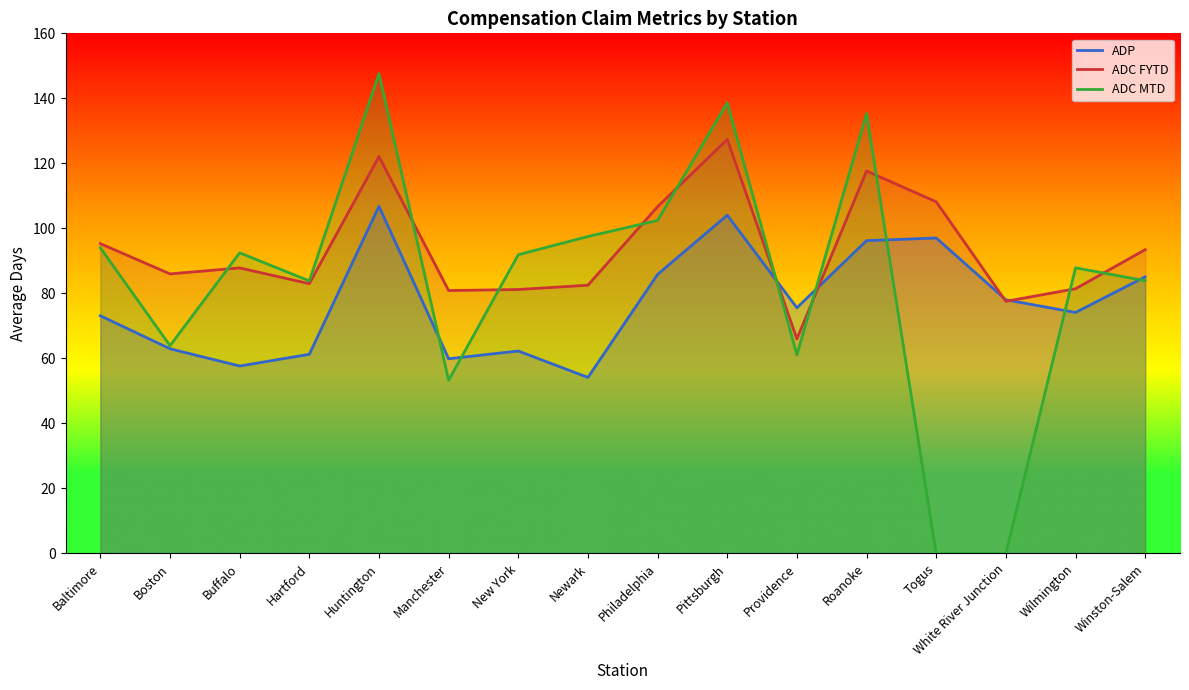

Reading right to left, transcribe all the data shown in this chart.

ADP: Winston-Salem=85.1	Wilmington=74.1	White River Junction=78.0	Togus=97.0	Roanoke=96.2	Providence=75.6	Pittsburgh=104.0	Philadelphia=85.8	Newark=54.1	New York=62.3	Manchester=59.9	Huntington=106.8	Hartford=61.3	Buffalo=57.6	Boston=63.0	Baltimore=73.1
ADC MTD: Winston-Salem=83.9	Wilmington=87.9	White River Junction=0.0	Togus=0.0	Roanoke=135.3	Providence=61.1	Pittsburgh=138.6	Philadelphia=102.4	Newark=97.5	New York=91.9	Manchester=53.2	Huntington=147.6	Hartford=83.8	Buffalo=92.5	Boston=63.9	Baltimore=94.0
ADC FYTD: Winston-Salem=93.4	Wilmington=81.4	White River Junction=77.5	Togus=108.2	Roanoke=117.7	Providence=66.0	Pittsburgh=127.4	Philadelphia=106.7	Newark=82.5	New York=81.2	Manchester=80.9	Huntington=122.1	Hartford=83.0	Buffalo=87.8	Boston=86.0	Baltimore=95.3